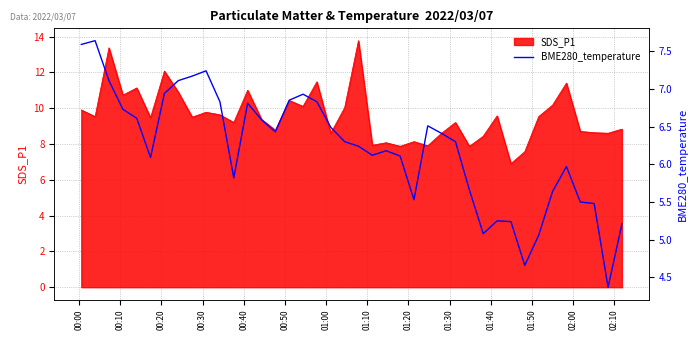

Reading left to right, extract all data points from this chart.

7.6	7.6	7.1	6.7	6.6	6.1	6.9	7.1	7.2	7.2	6.8	5.8	6.8	6.6	6.4	6.8	6.9	6.8	6.5	6.3	6.2	6.1	6.2	6.1	5.5	6.5	6.4	6.3	5.7	5.1	5.2	5.2	4.7	5.1	5.6	6.0	5.5	5.5	4.4	5.2